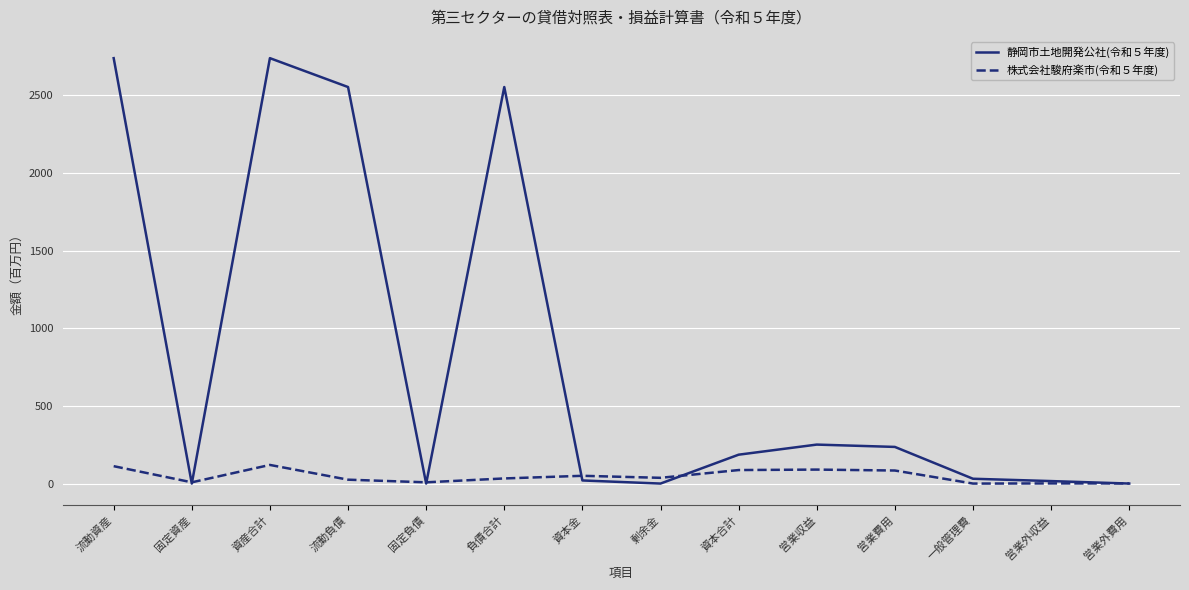

Where is the first local maximum for 静岡市土地開発公社(令和５年度)?

資産合計